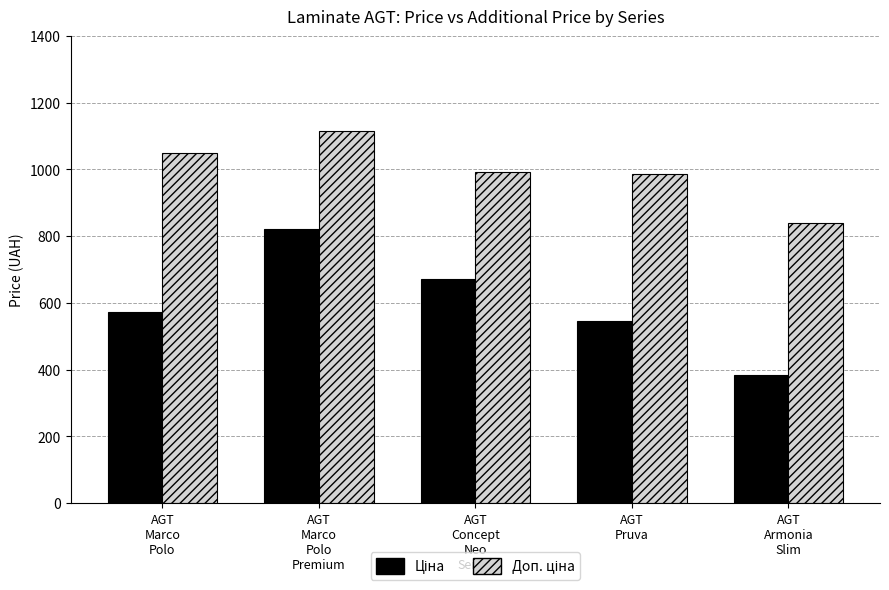

What is the maximum value shown in the chart?

1114.0